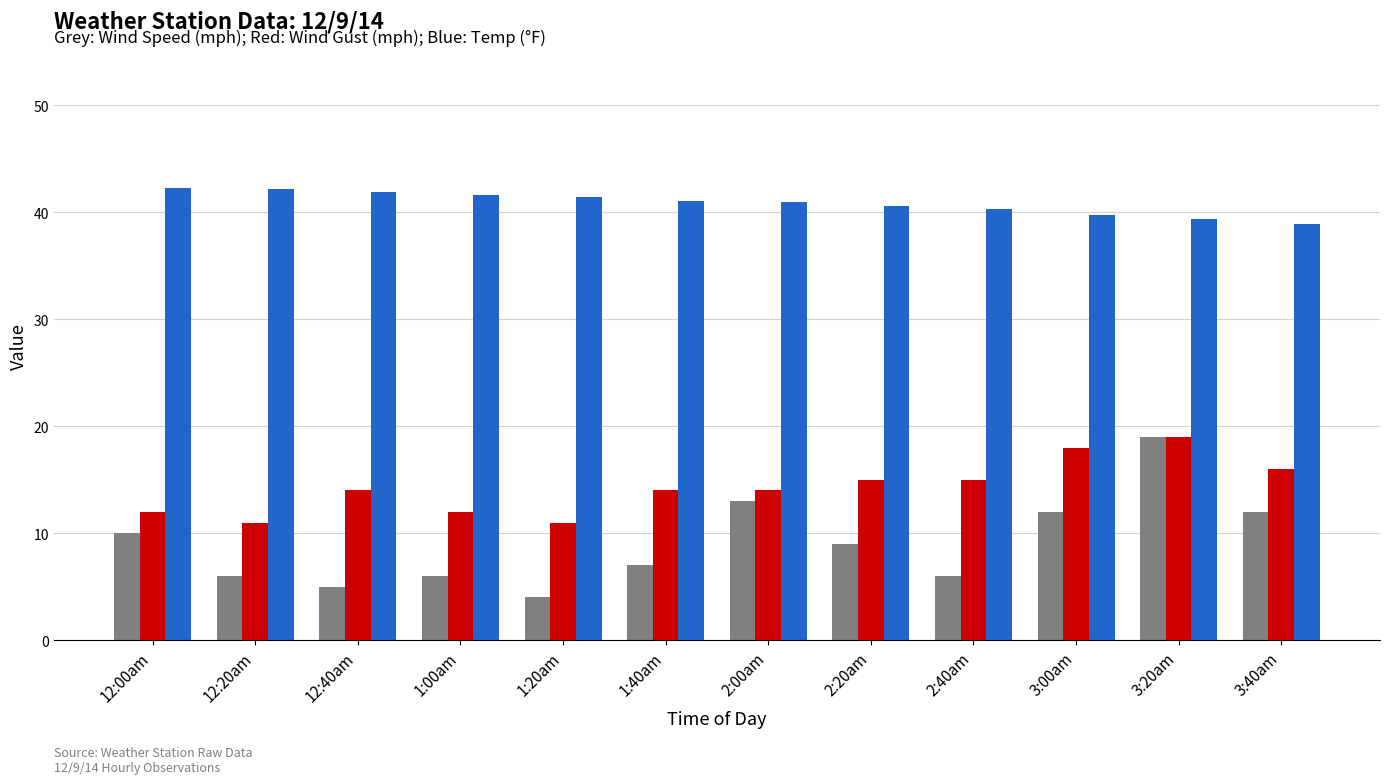

What is the difference between the highest and lowest values at 1:20am?

37.4